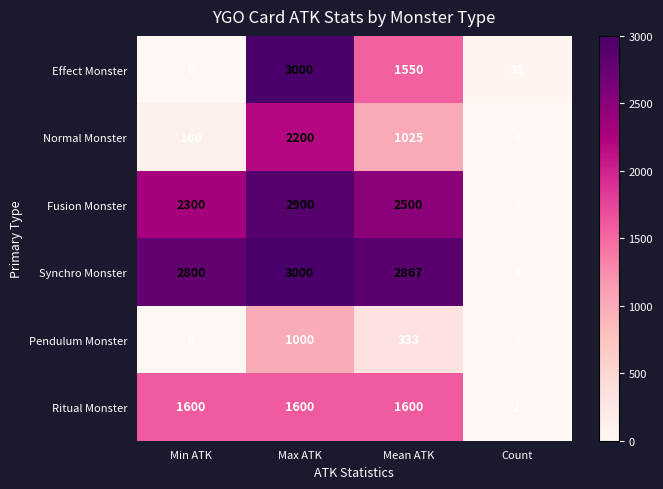

What is the difference between the maximum and second lowest values in the Synchro Monster series?

200